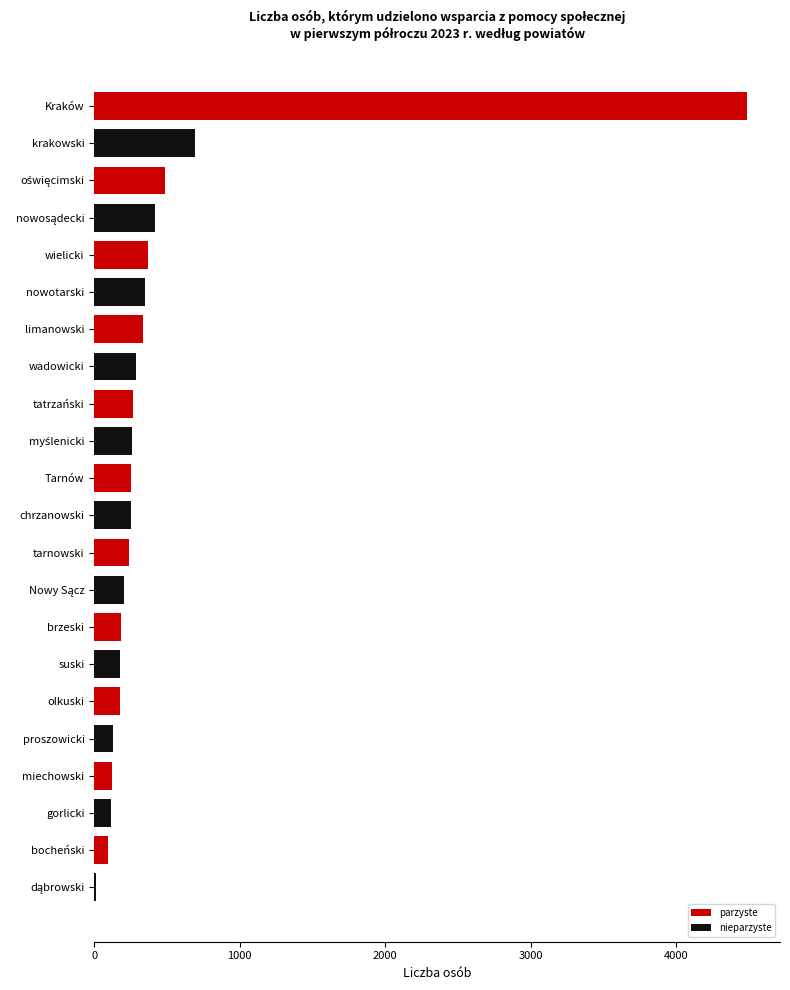

What is the sum of all values?

9886